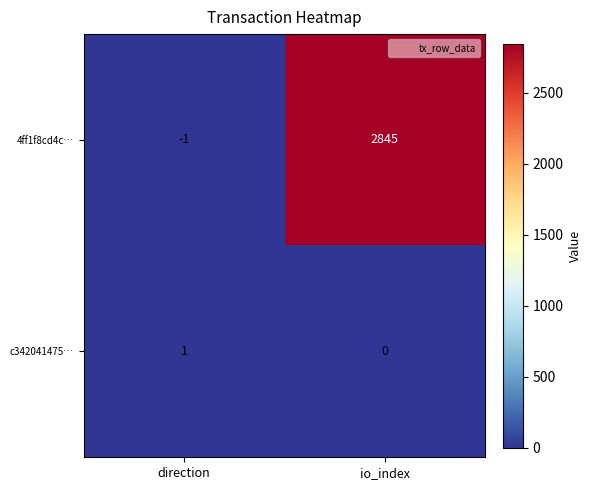

List the series in order of their overall mean, lowest first.

c342041475…, 4ff1f8cd4c…